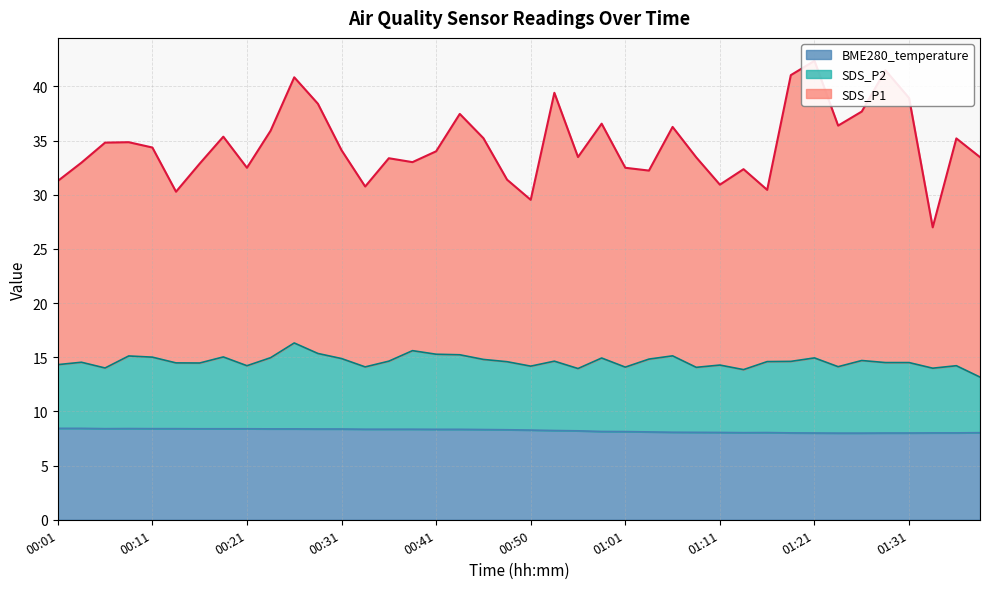

Which series has the largest range (max minus min)?

SDS_P1